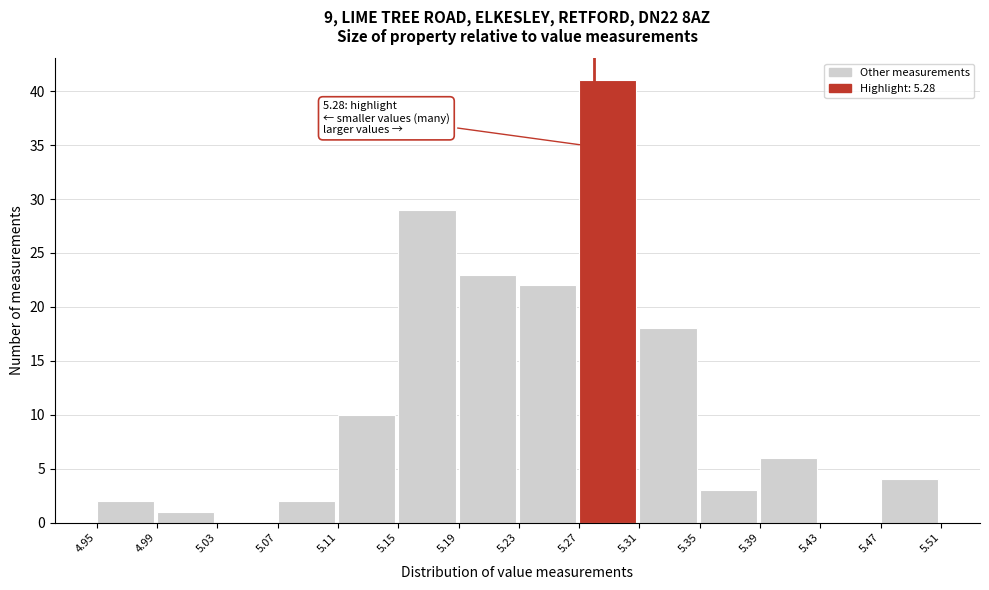

Over which range of the x-axis is the bar tallest?

5.27 to 5.31